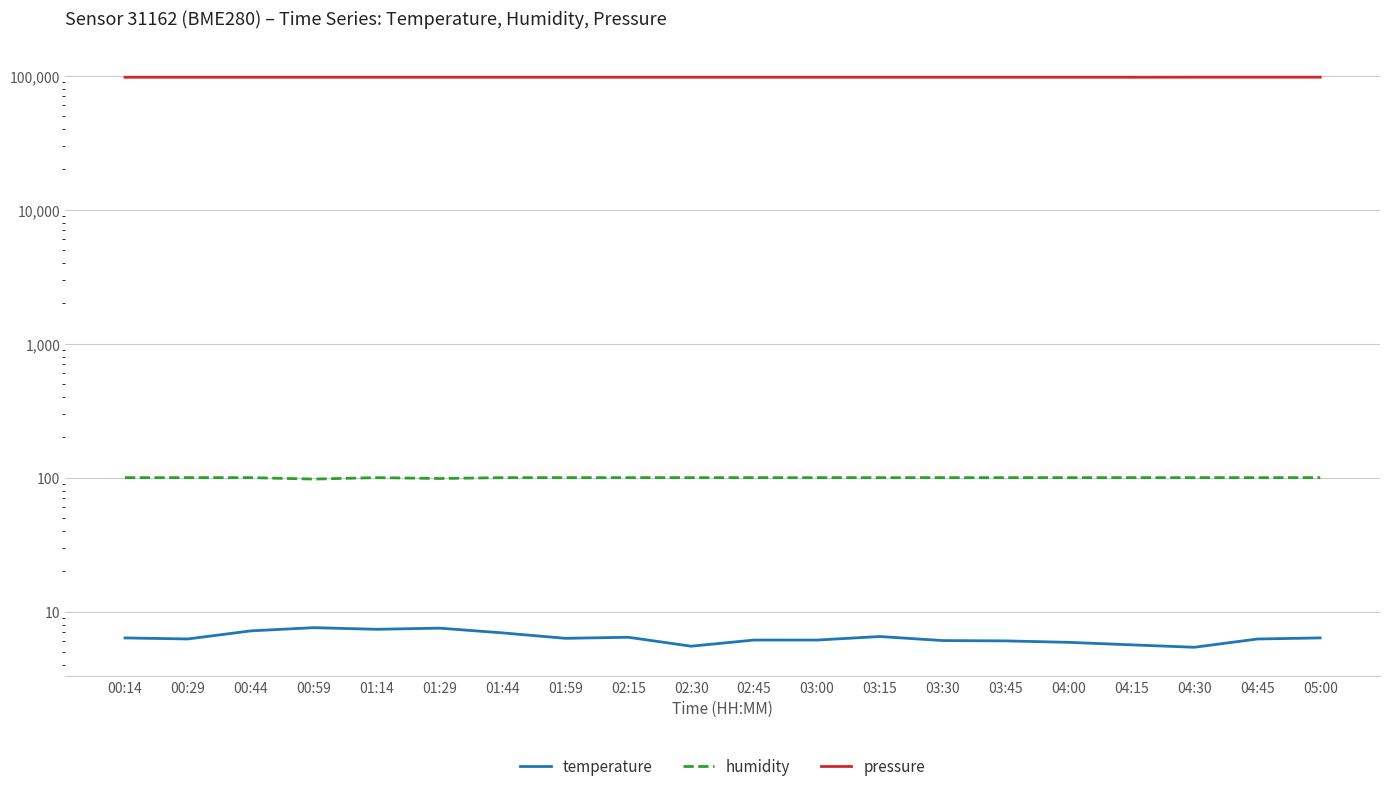

What position from the right is 02:30?

11